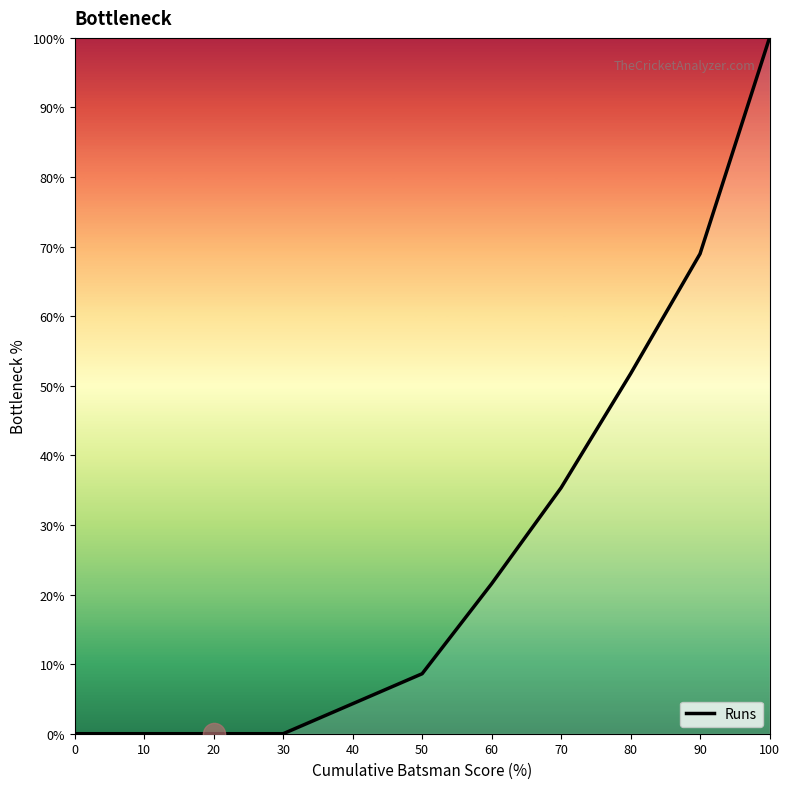

Reading left to right, list all the values displayed in this chart.

0.0	0.0	0.0	0.0	4.3	8.6	21.6	35.3	51.7	69.0	100.0